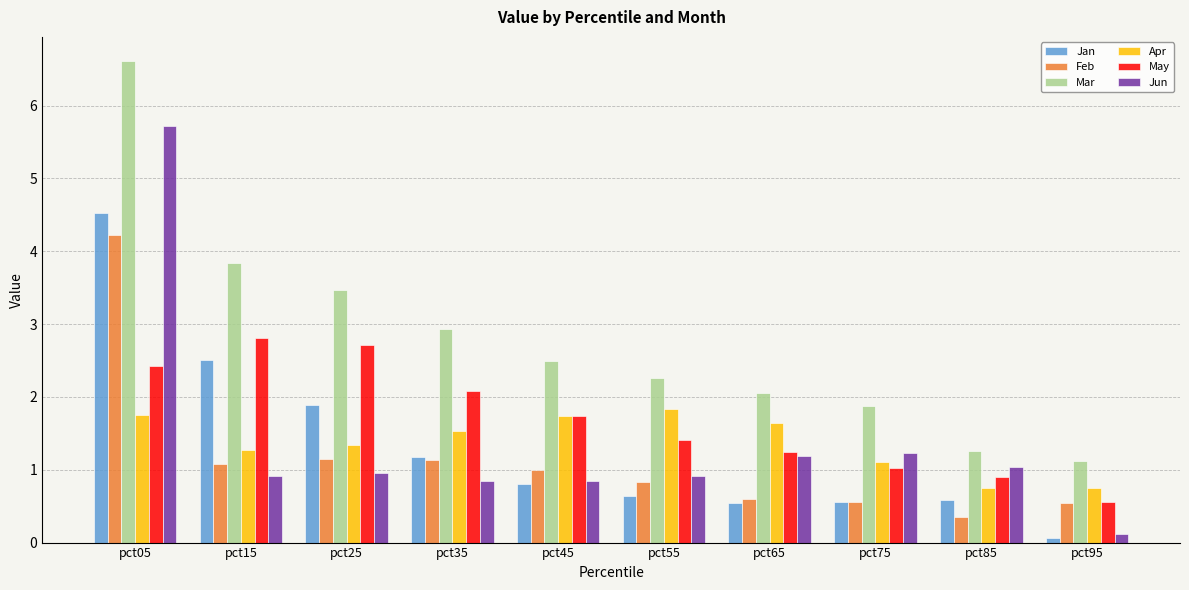

What are all the series names shown in the legend?

Jan, Feb, Mar, Apr, May, Jun